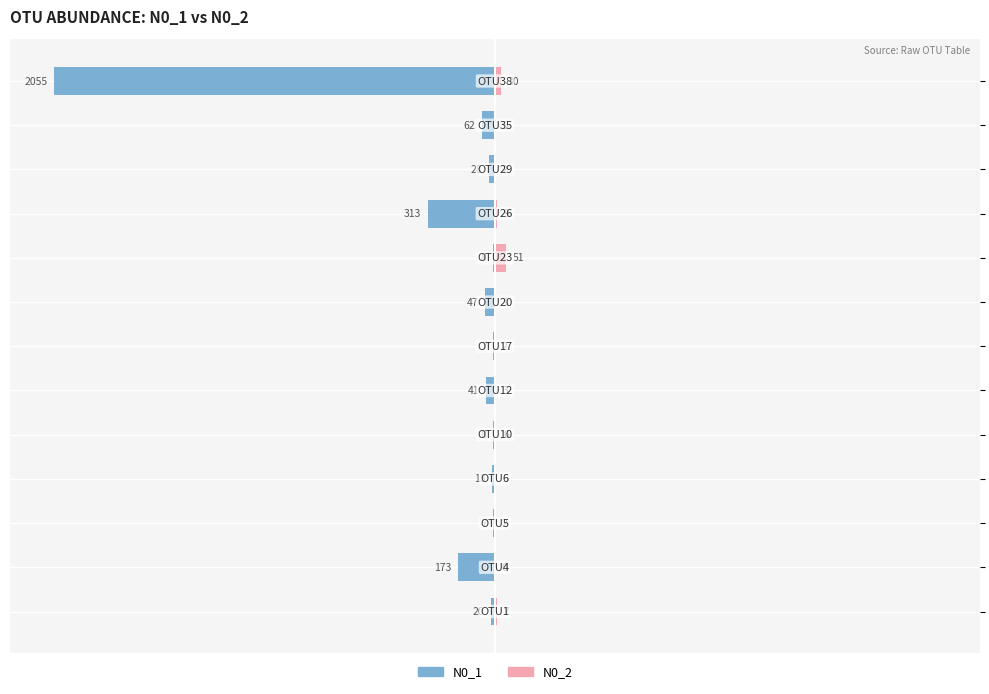

At which label is N0_2 closest to 1?

12